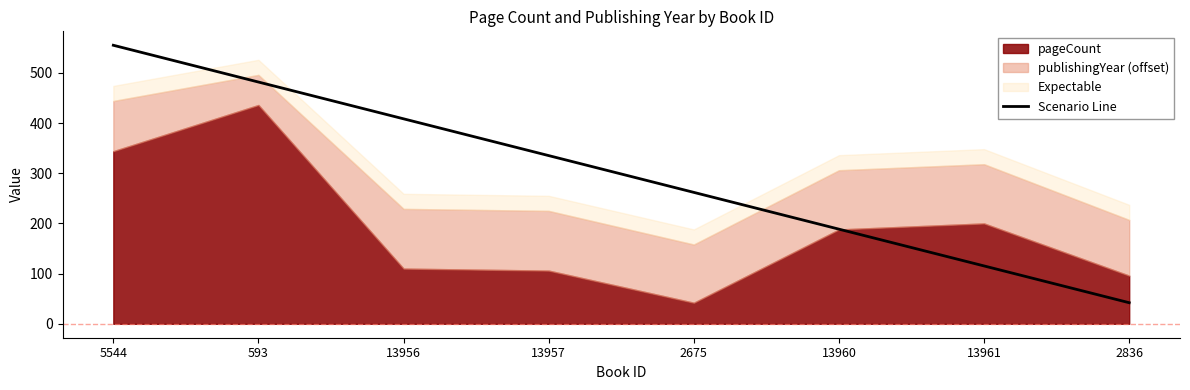

Reading left to right, extract all data points from this chart.

555.0	481.7	408.4	335.1	261.9	188.6	115.3	42.0